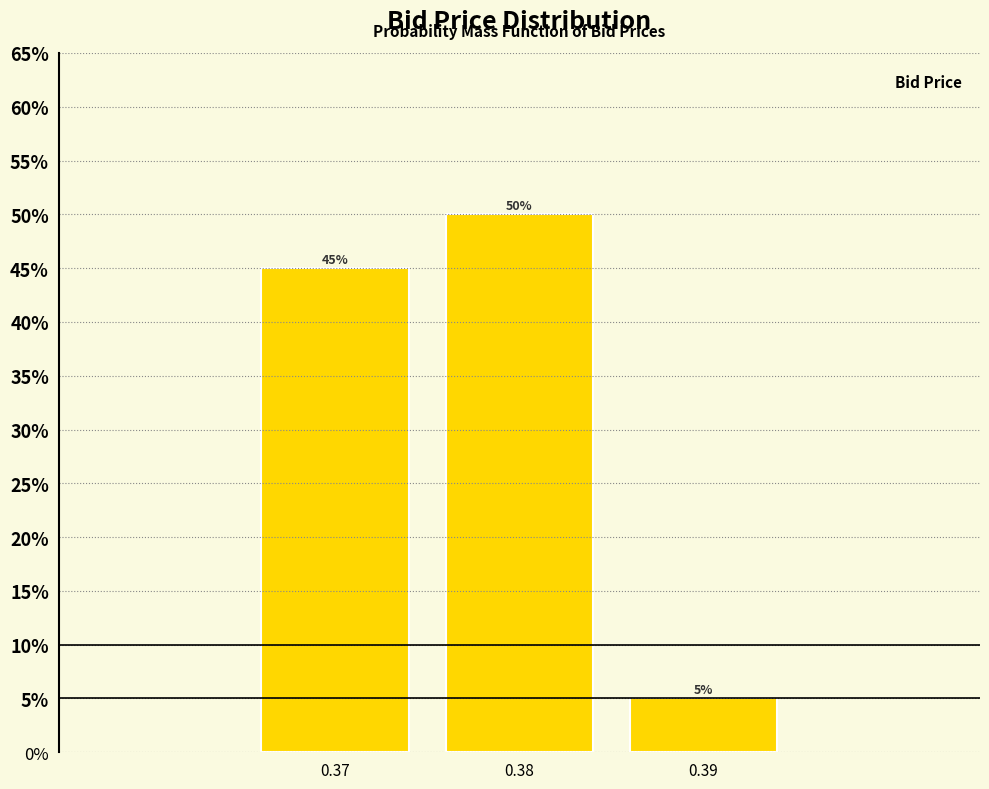

Does the chart contain any negative values?

No